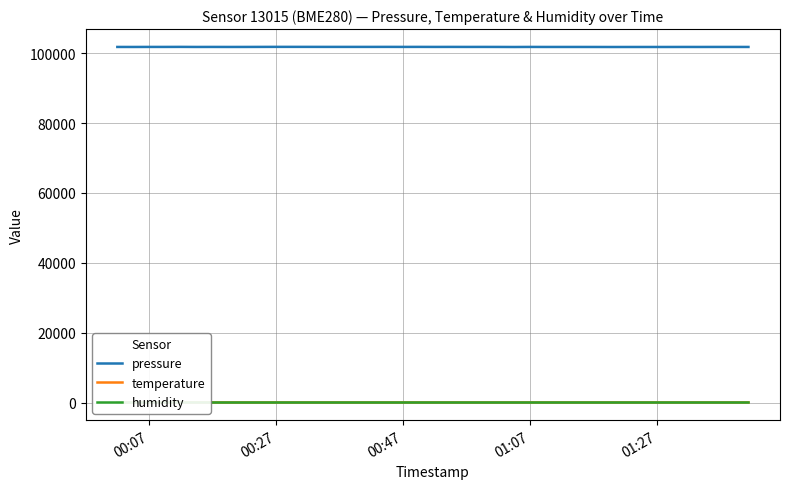

How many values in the temperature series exceed 21?

21